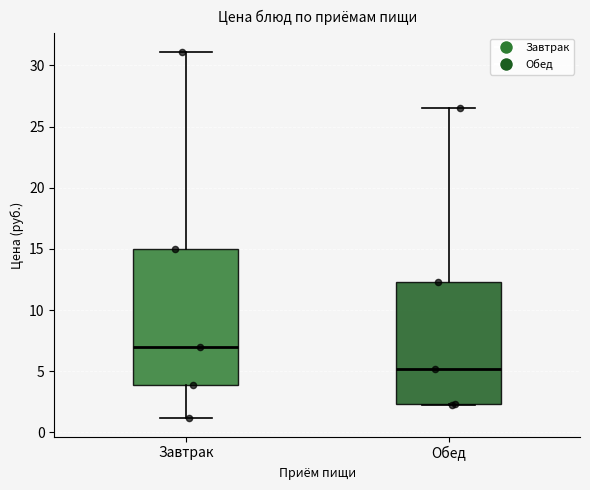

Where does the median line of the box for Завтрак sit on the y-axis? The values are not printed on the chart, so give them approximately, as read against the axis.

7.0